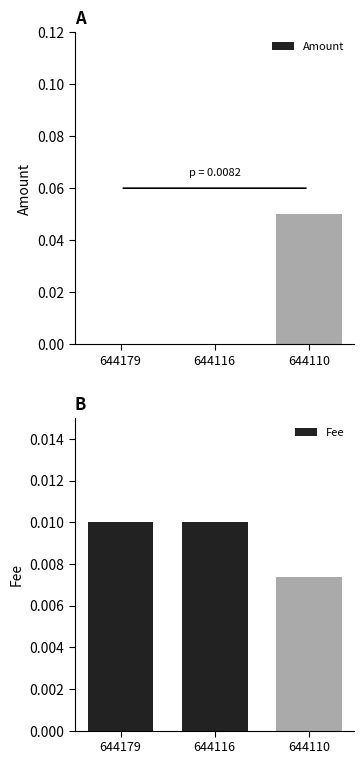

At which label is Fee closest to 0?

644110